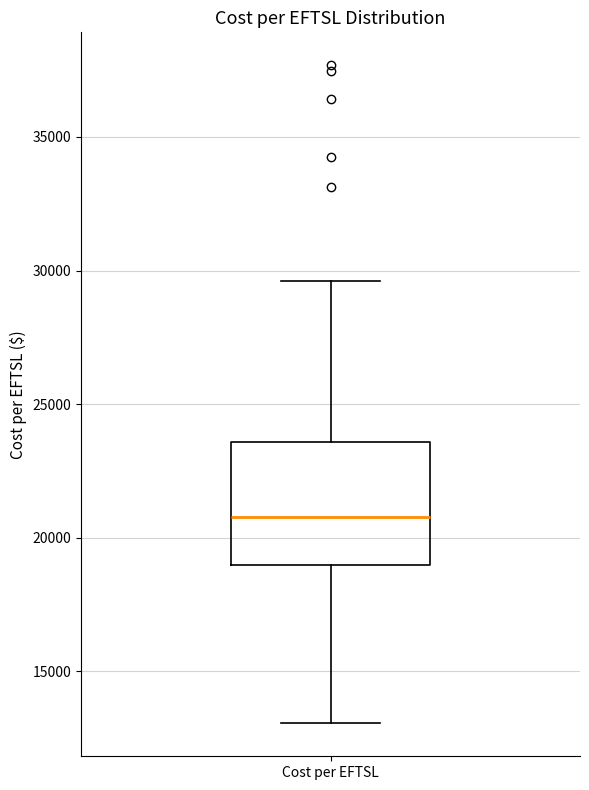

Transcribe this box plot: give where the median line is, the range the box spans, and where the two whiskers end, as read against the y-axis. The values are not printed on the chart, so give them approximately, as read against the axis.

median 21000, box 19000 to 23500, whiskers 13000 to 29500